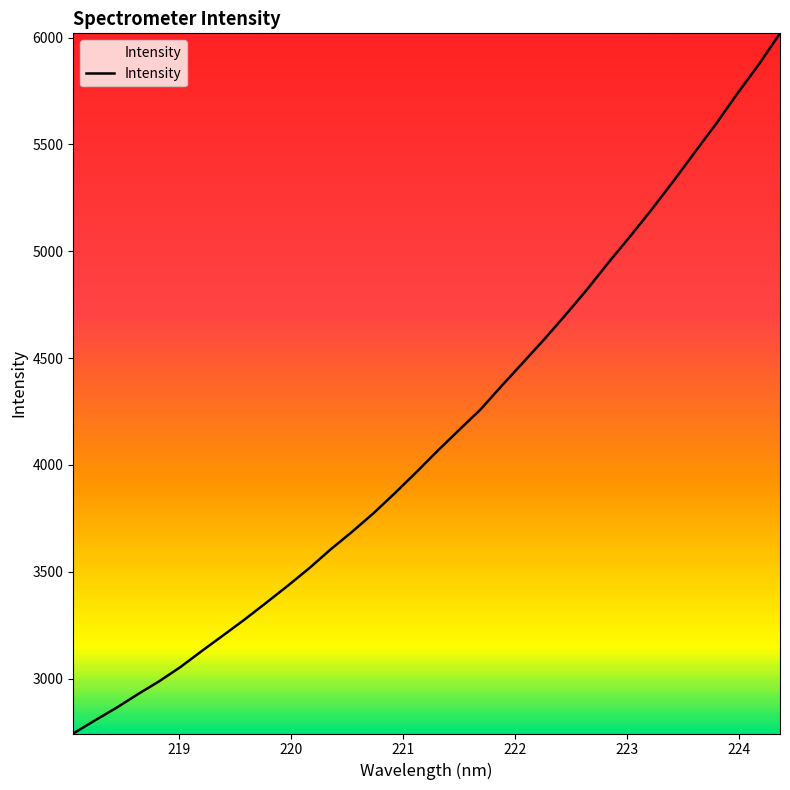

What is the difference between the maximum and minimum values?

3276.7